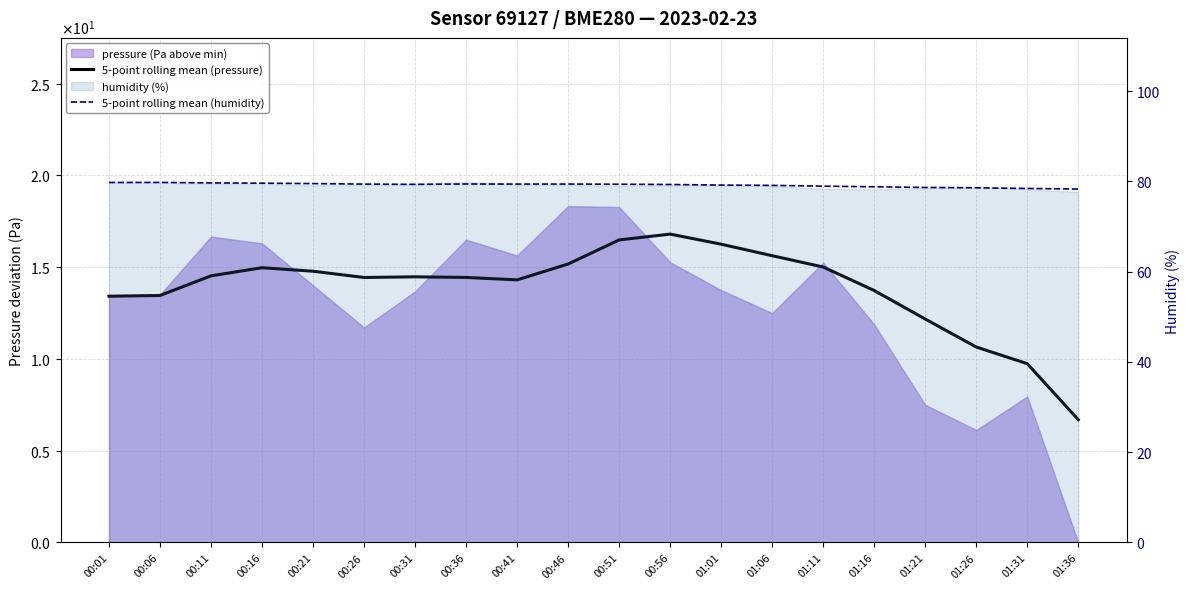

True or false: 5-point rolling mean (humidity) has a value of 119.6 at 00:16.

False